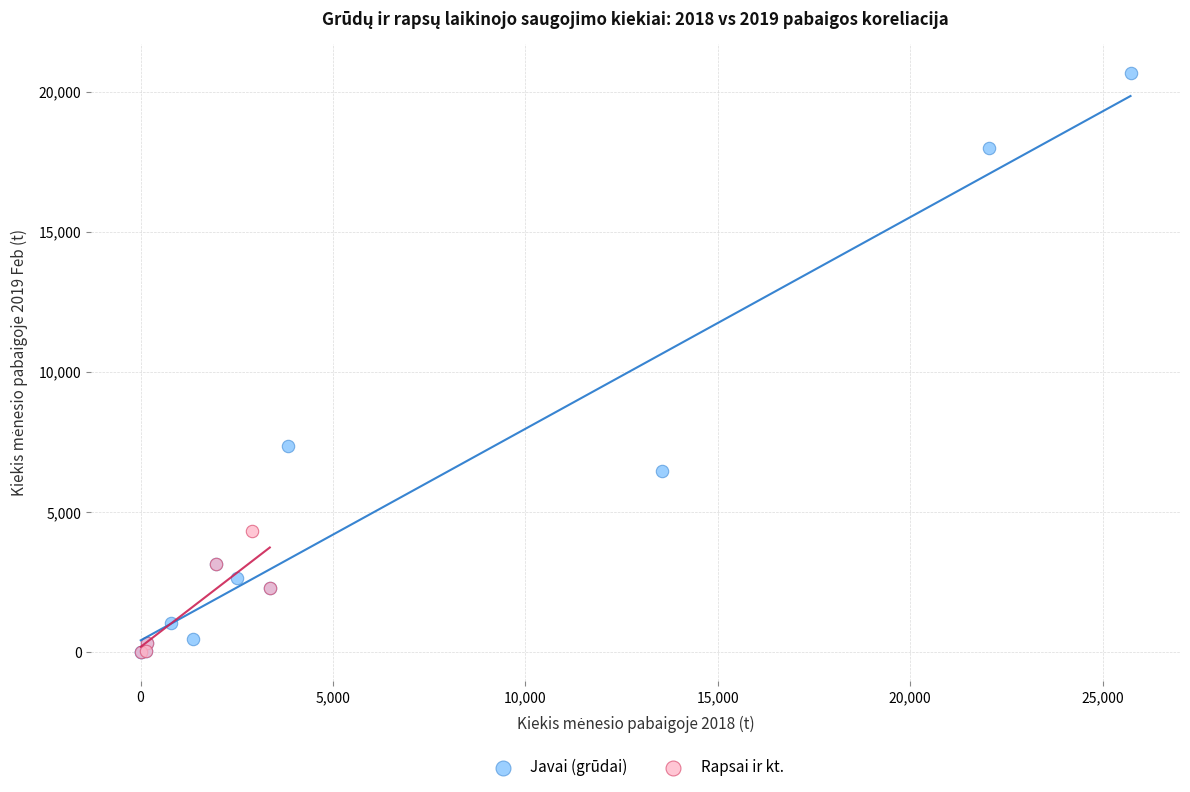

Which series contains the highest Y value?

Javai (grūdai)